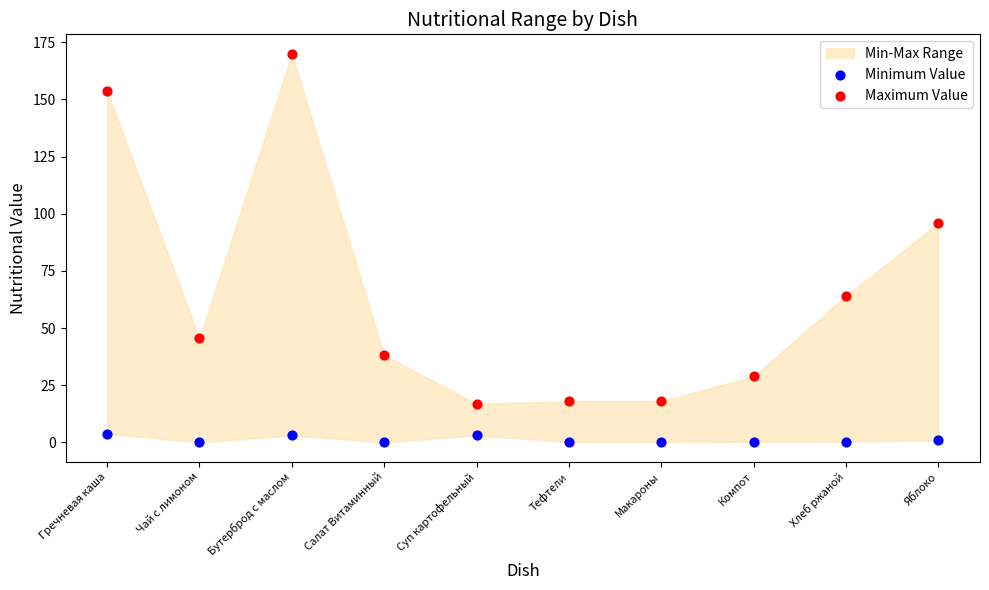

In the Maximum Value series, what Y value is closest to 93?

96.0